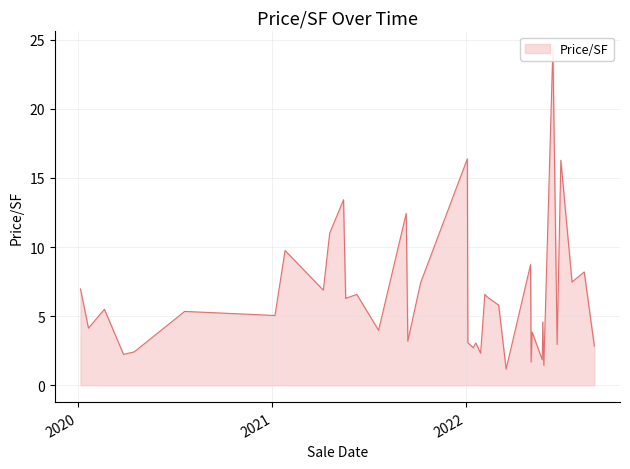

Reading left to right, extract all data points from this chart.

7.0	4.1	5.5	2.2	2.4	5.3	5.0	9.8	6.9	11.0	13.4	6.3	6.3	6.6	4.0	12.4	3.2	7.4	16.4	3.1	2.7	3.1	2.3	6.6	6.4	5.8	1.2	8.7	1.7	3.8	1.8	4.6	1.4	24.4	3.0	16.3	7.5	8.2	2.8